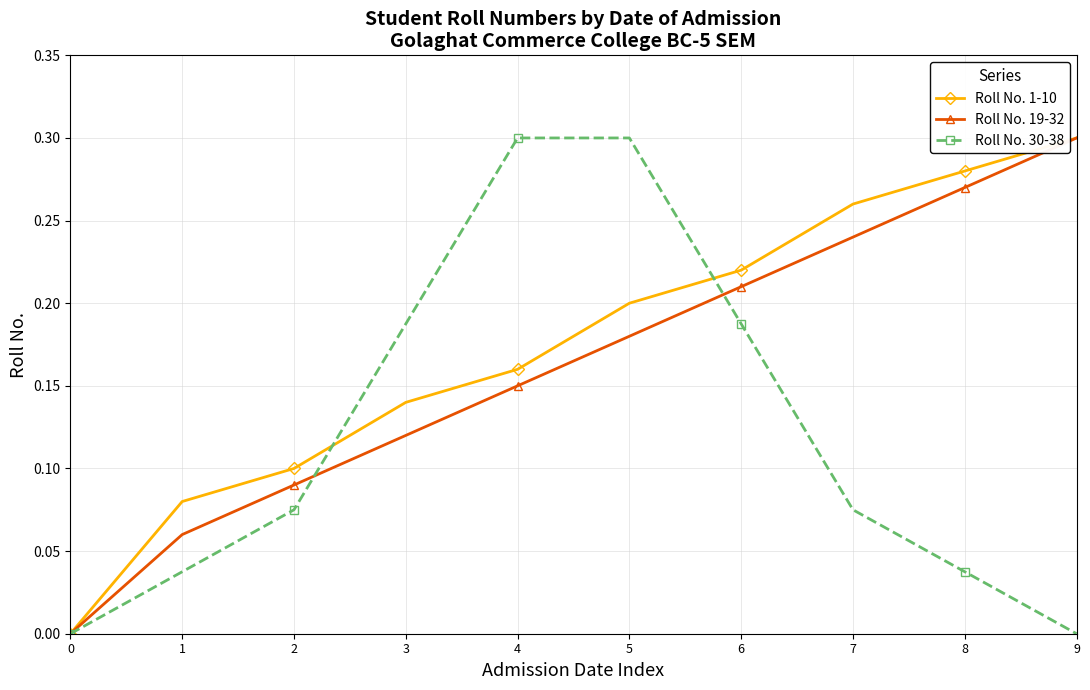

Does the chart display data point markers on the line(s)?

Yes